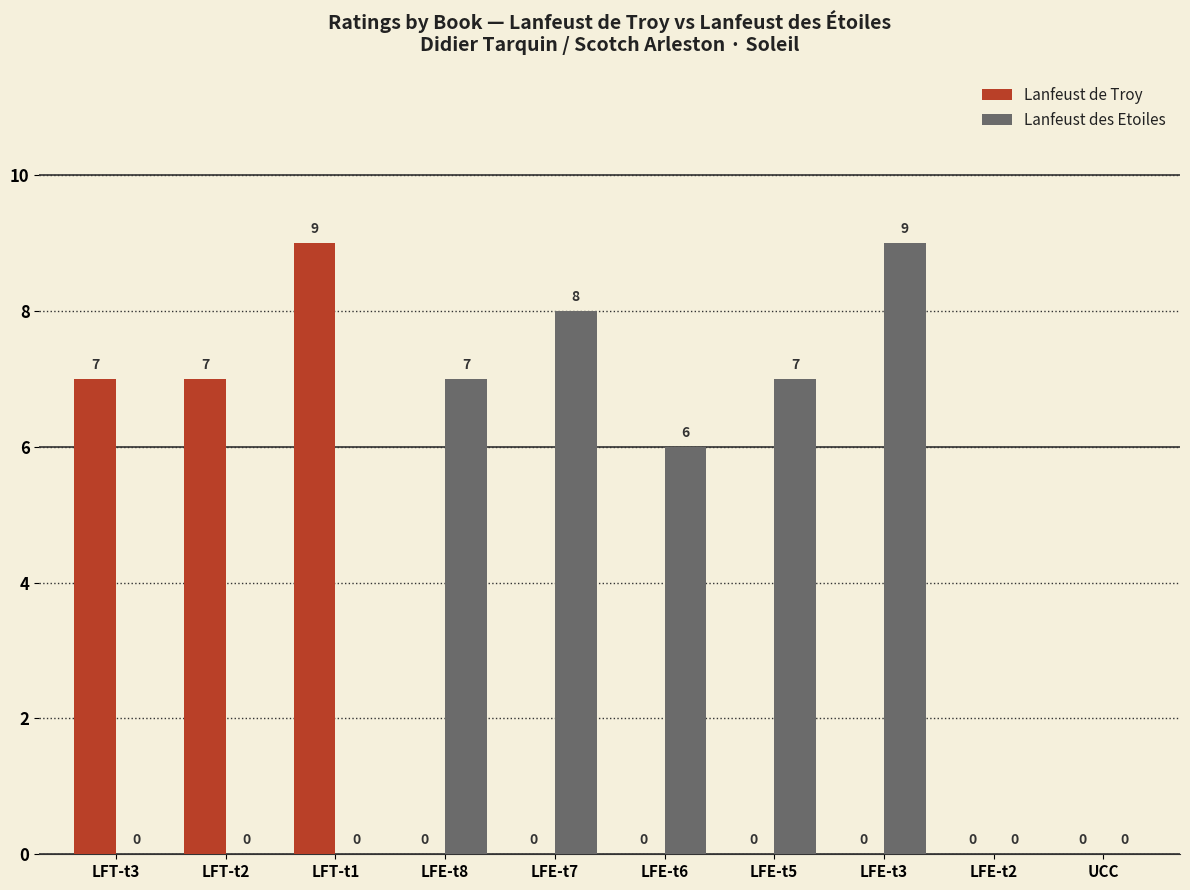

Is it true that Lanfeust des Etoiles equals -5 at UCC?

False